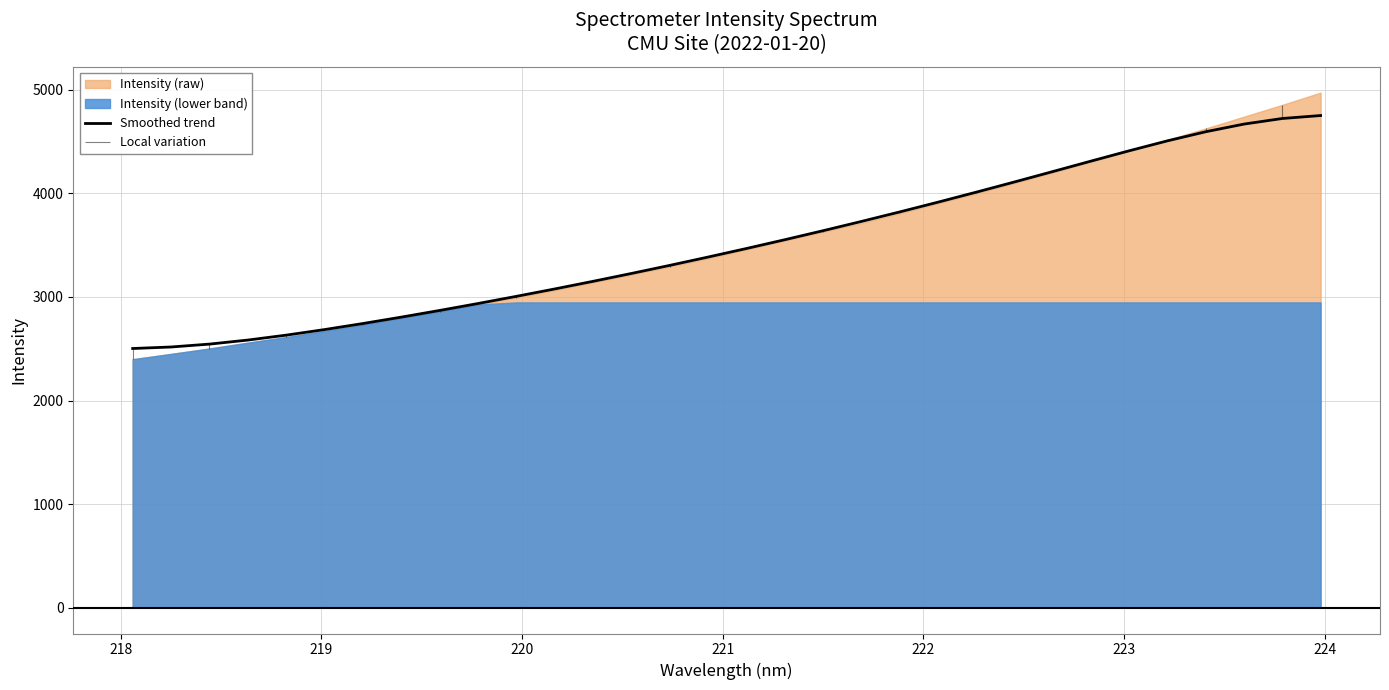

What is the minimum value for Smoothed trend?

2502.4